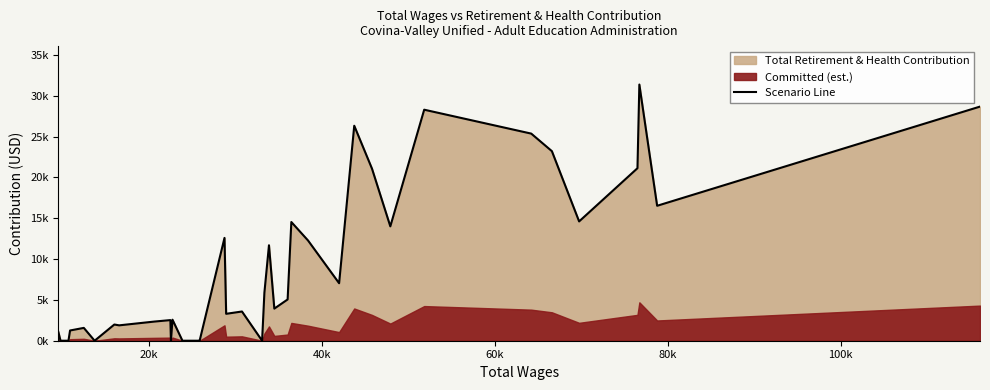

What is the average value?

8643